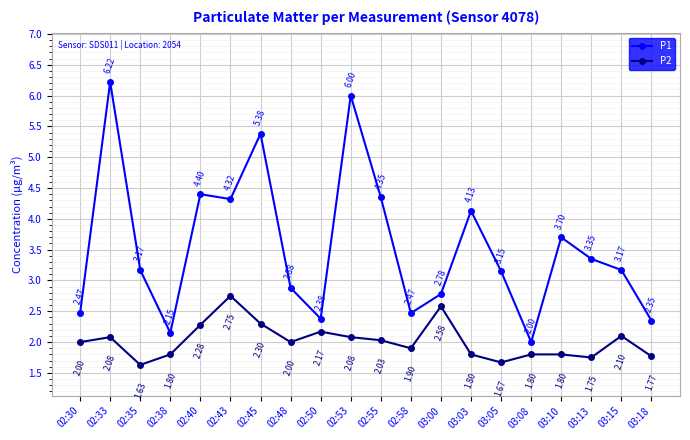

True or false: P1 and P2 cross at least once.

False